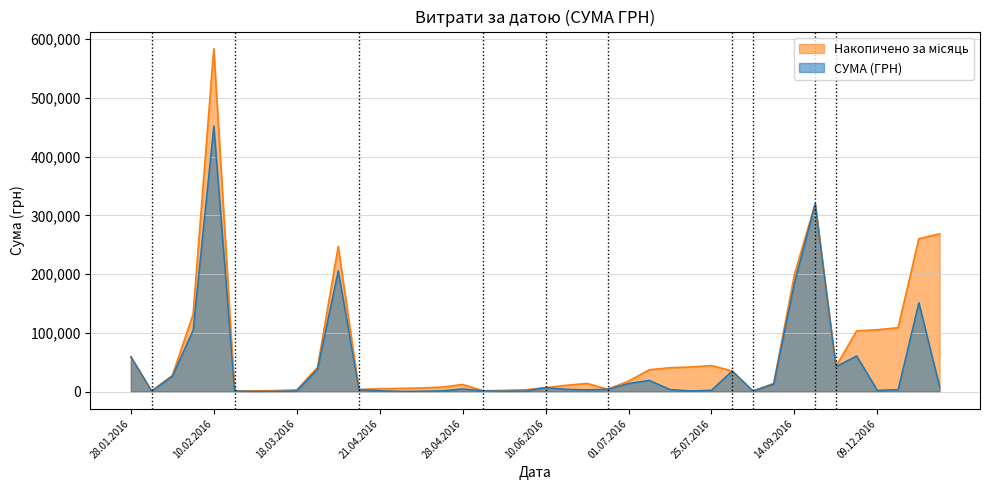

What is the difference between the second highest and second lowest values?

319182.8